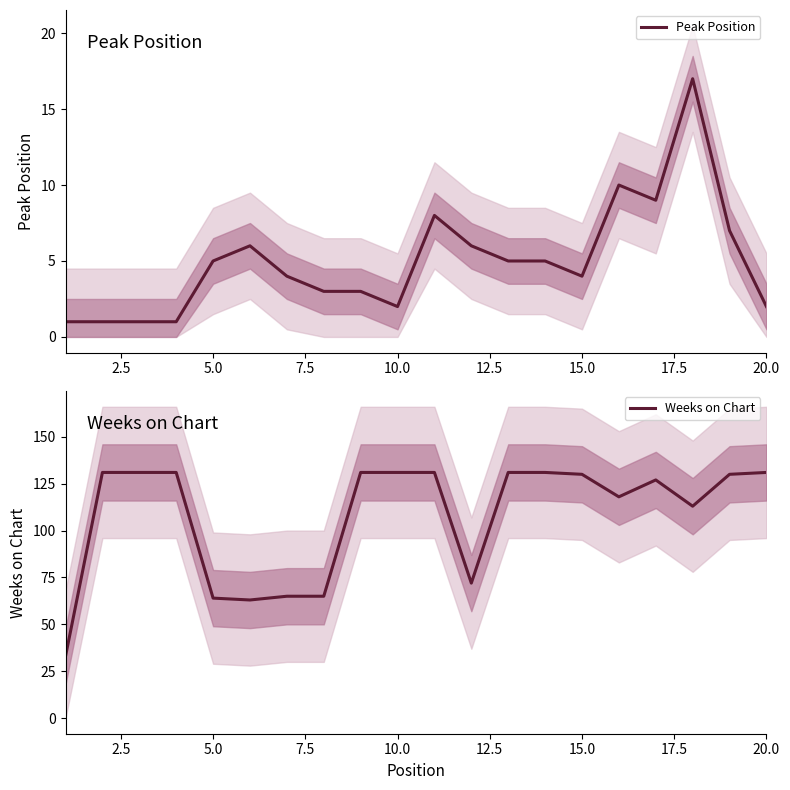

What is the sum of all Peak Position values?

100